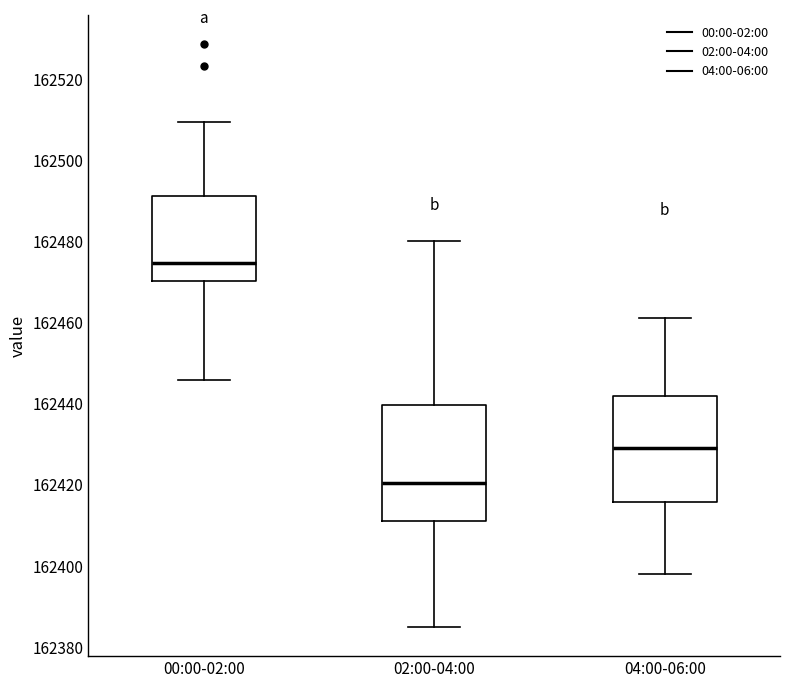

Where does the lower whisker of the box for 00:00-02:00 end on the y-axis? The values are not printed on the chart, so give them approximately, as read against the axis.

162446